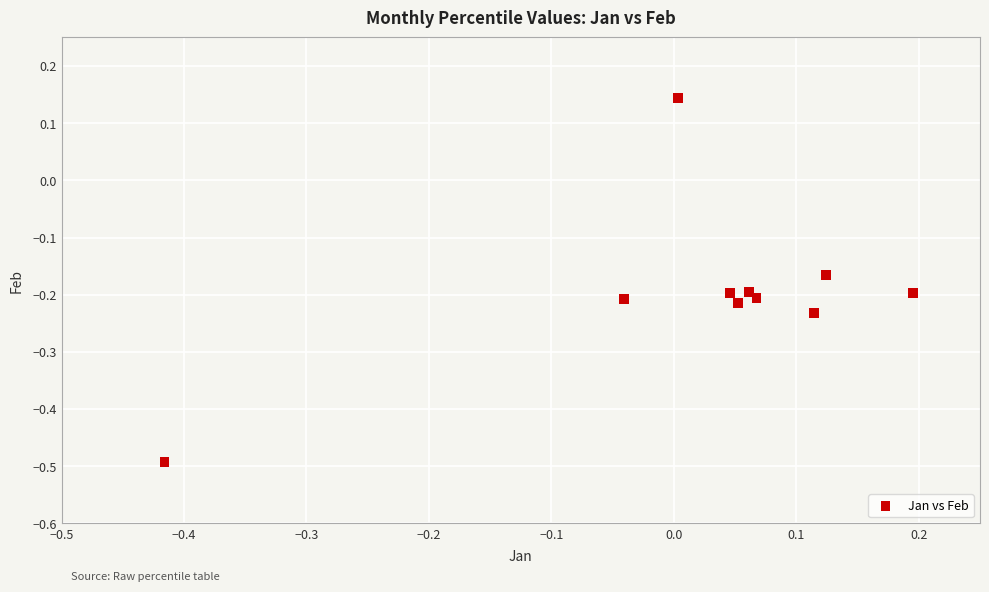

What is the range of X values (max minus min)?

0.6